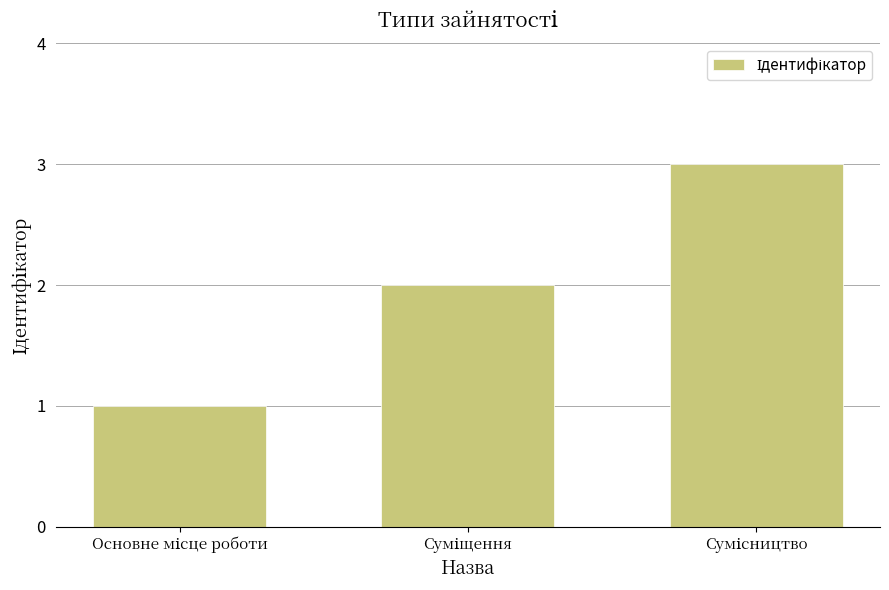

Are the bars grouped side by side (vs. stacked)?

No